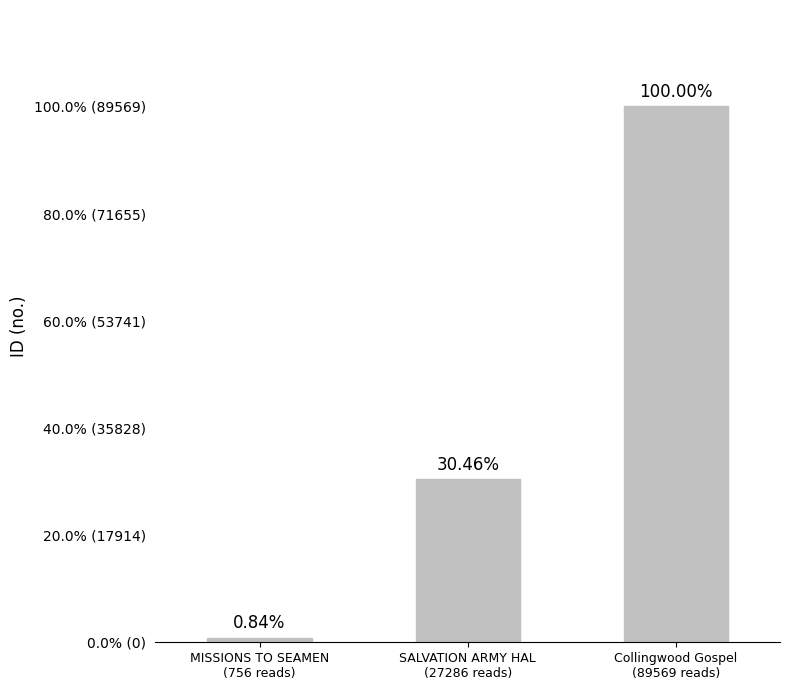

Does the chart contain any negative values?

No